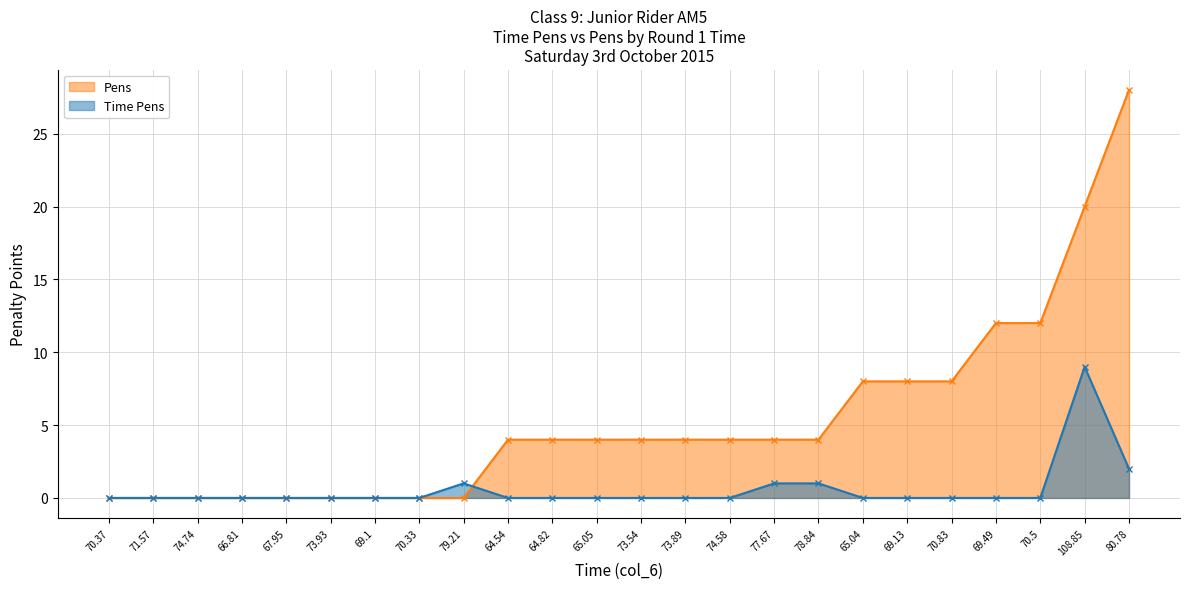

Where is the first local maximum for Time Pens?

79.21